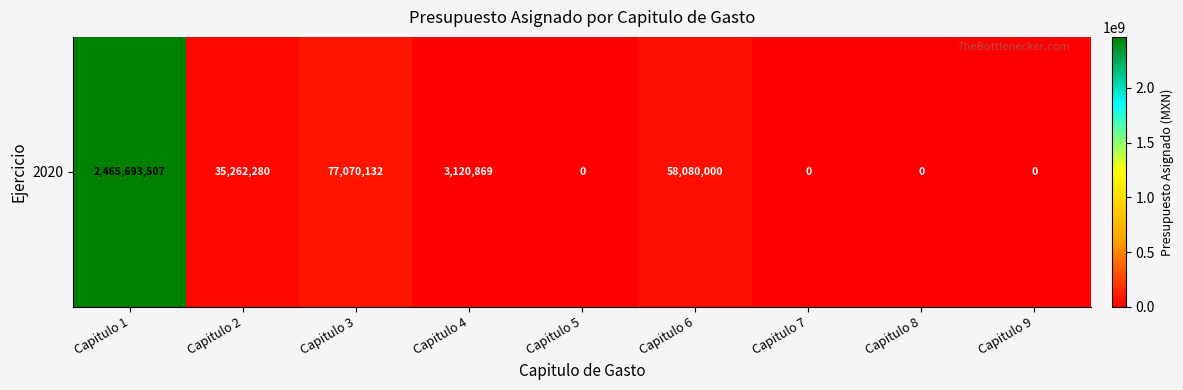

What is the average value?

293247421